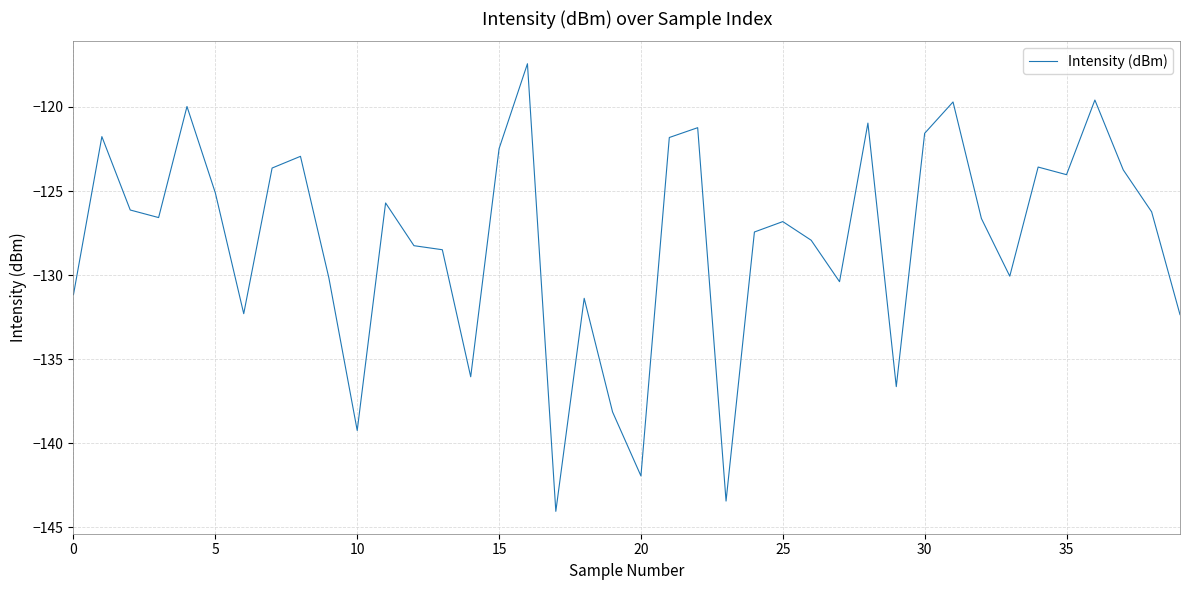

What is the minimum value shown in the chart?

-144.0